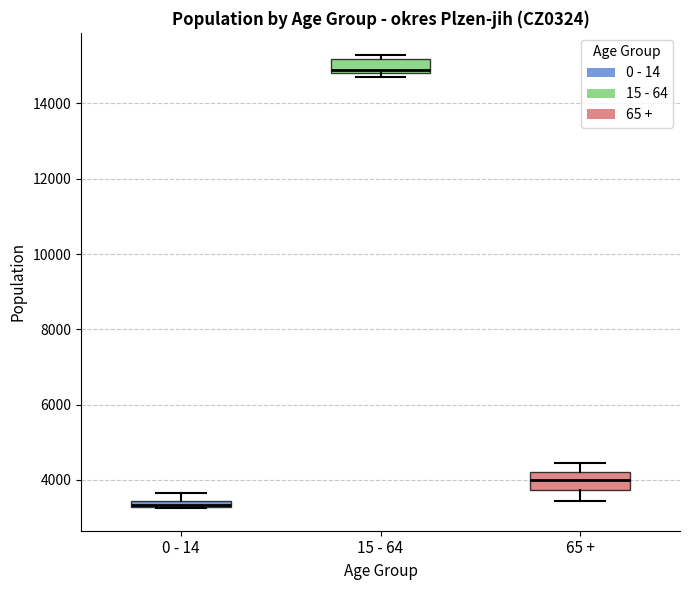

Where does the lower whisker of the box for 65 + end on the y-axis? The values are not printed on the chart, so give them approximately, as read against the axis.

3400